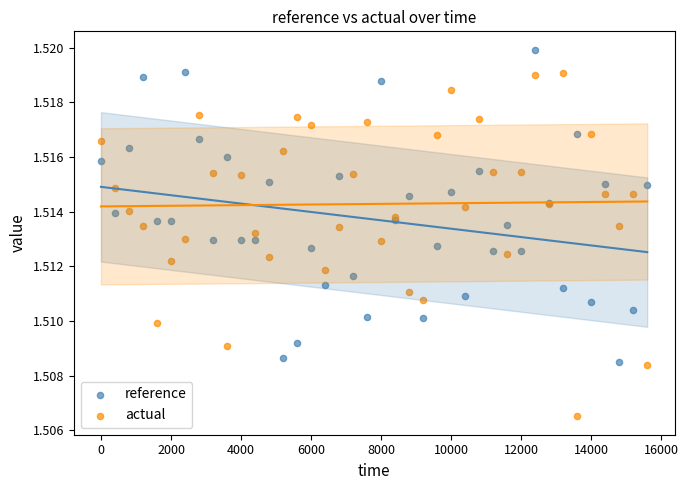

Which series contains the lowest Y value?

actual